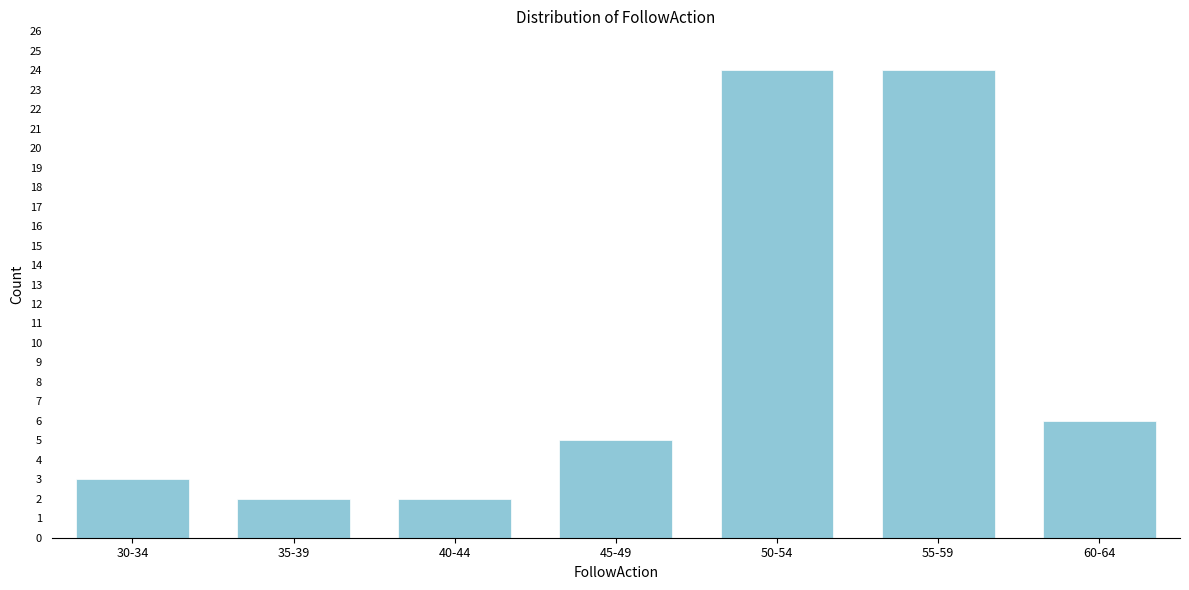

Reading right to left, list all the values displayed in this chart.

6	24	24	5	2	2	3